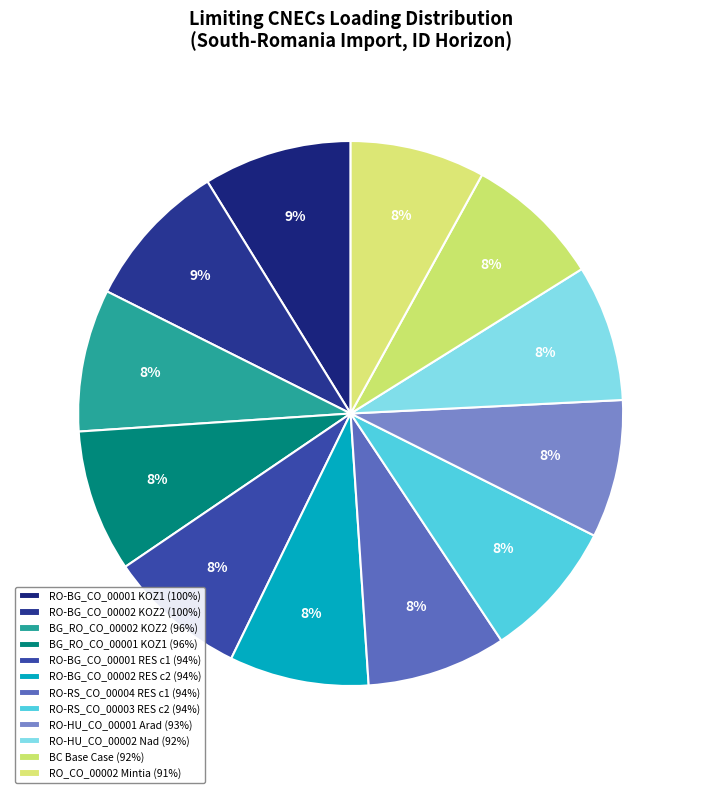

Does any single category account for the majority?

No